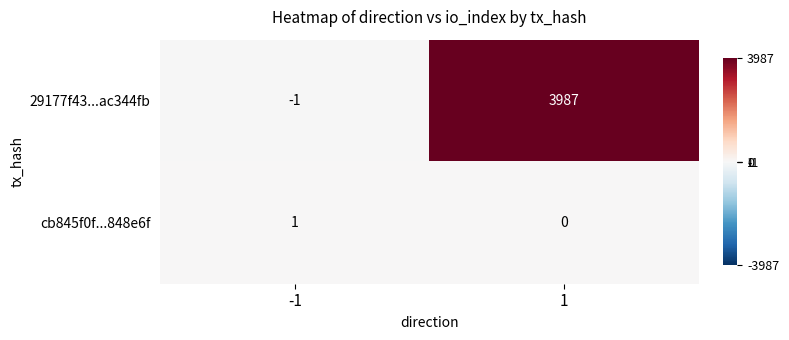

What is the sum of all 29177f43...ac344fb values?

3986